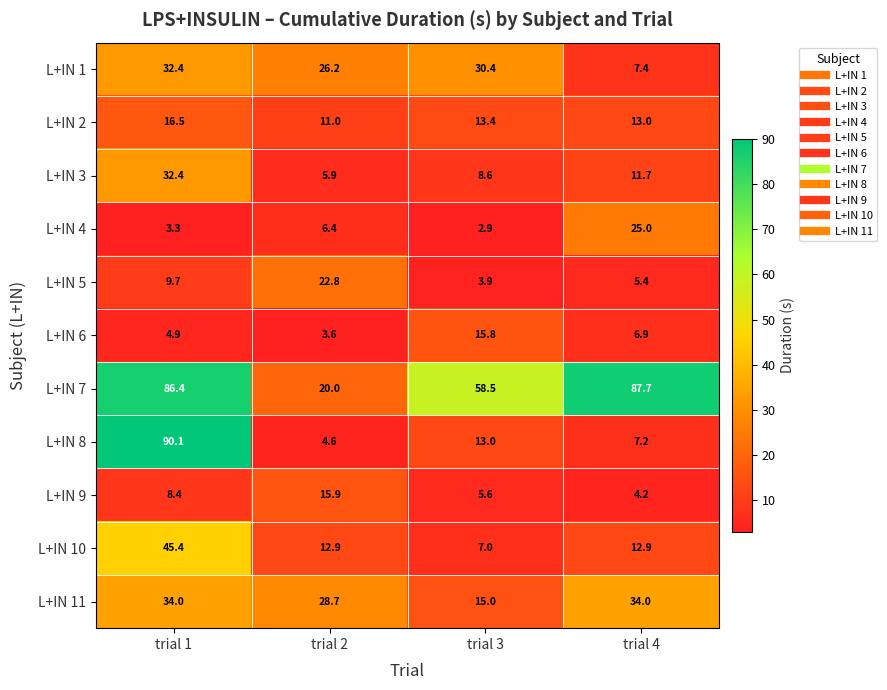

Rank the series at trial 4 from lowest to highest value.

L+IN 9, L+IN 5, L+IN 6, L+IN 8, L+IN 1, L+IN 3, L+IN 10, L+IN 2, L+IN 4, L+IN 11, L+IN 7